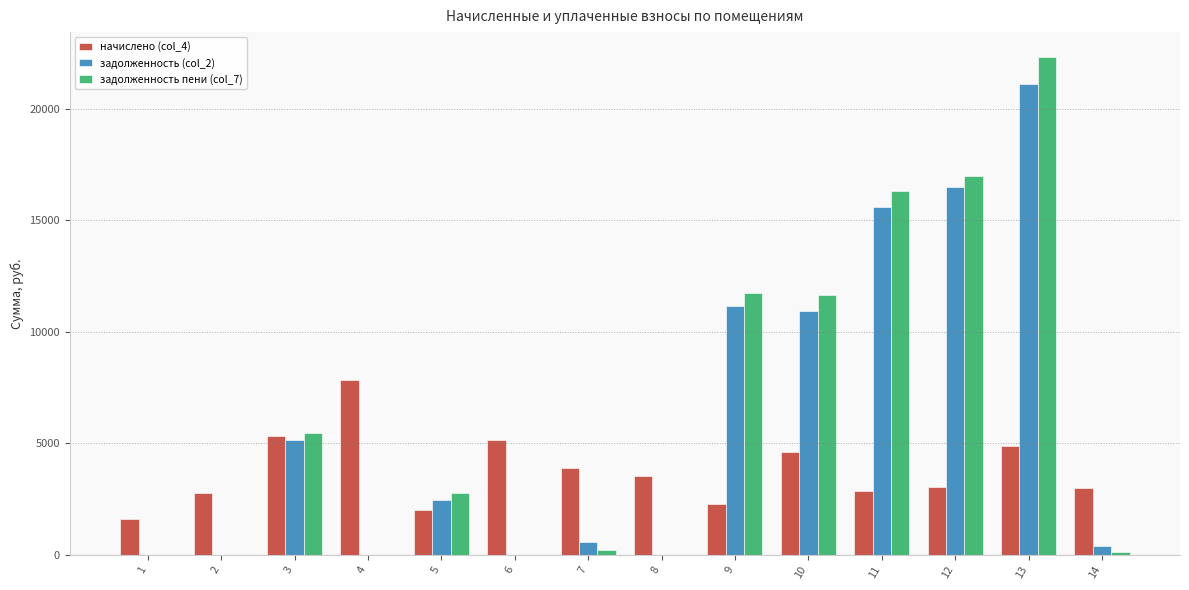

The value of задолженность (col_2) at 1 is 0.0. True or false?

True